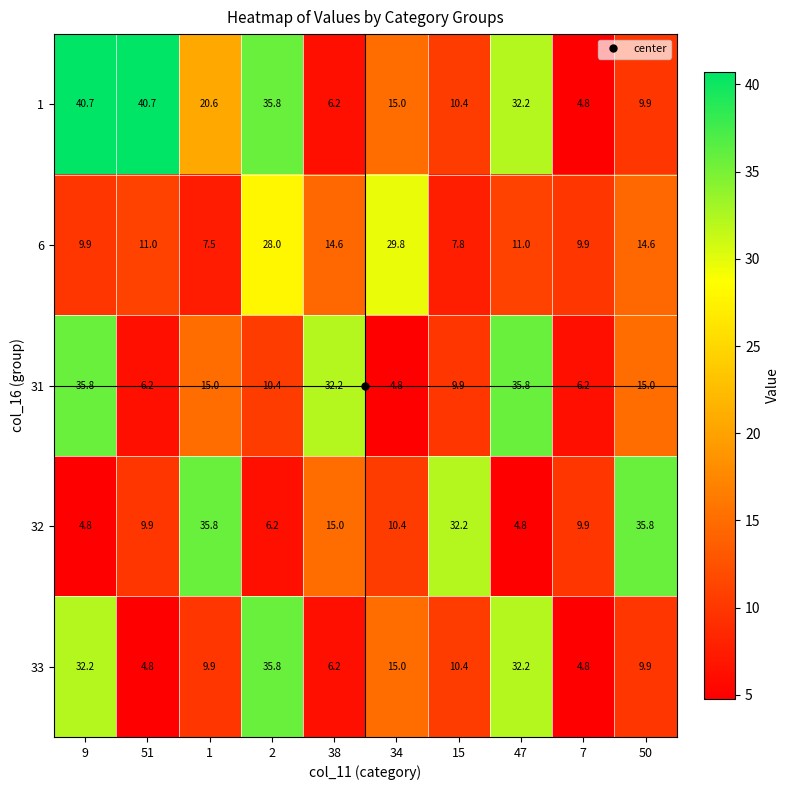

Between 15 and 47, which series saw the biggest shift?

32